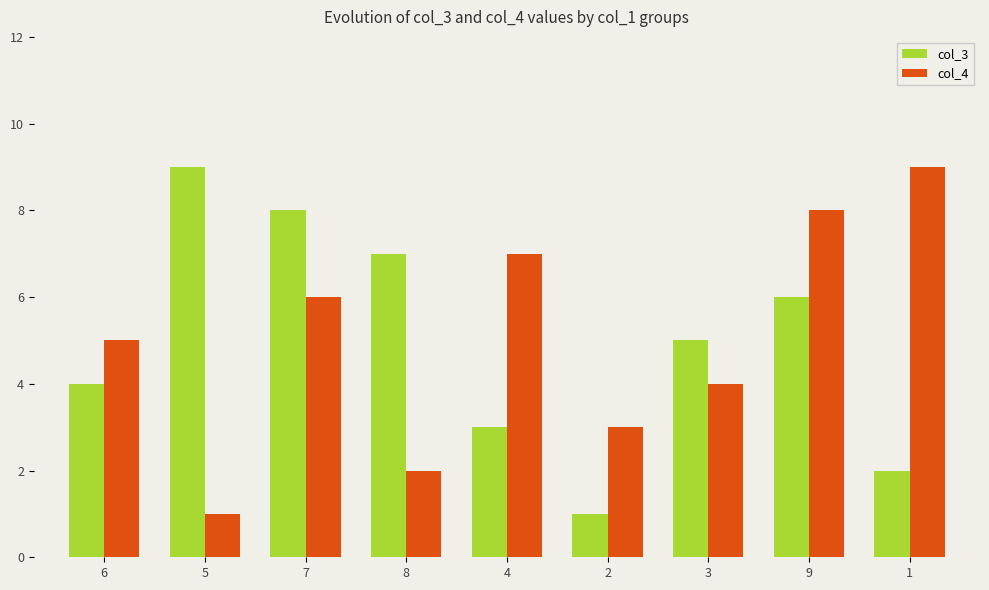

How many bars are there in each group?

2